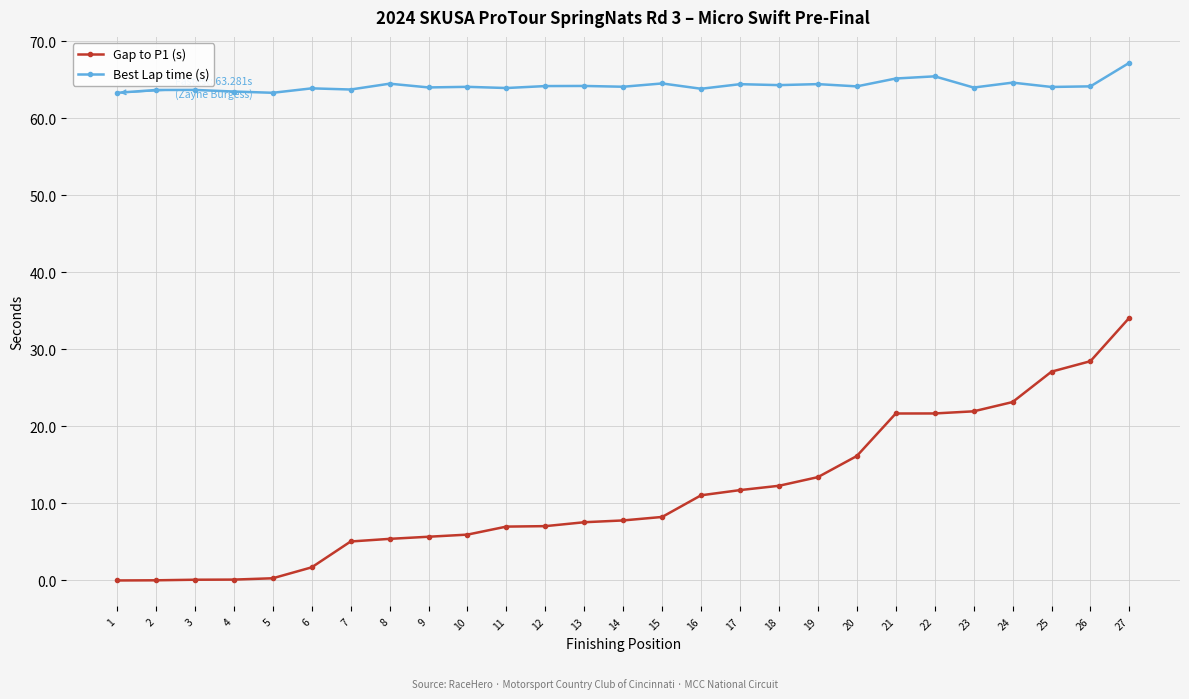

What are all the series names shown in the legend?

Gap to P1 (s), Best Lap time (s)